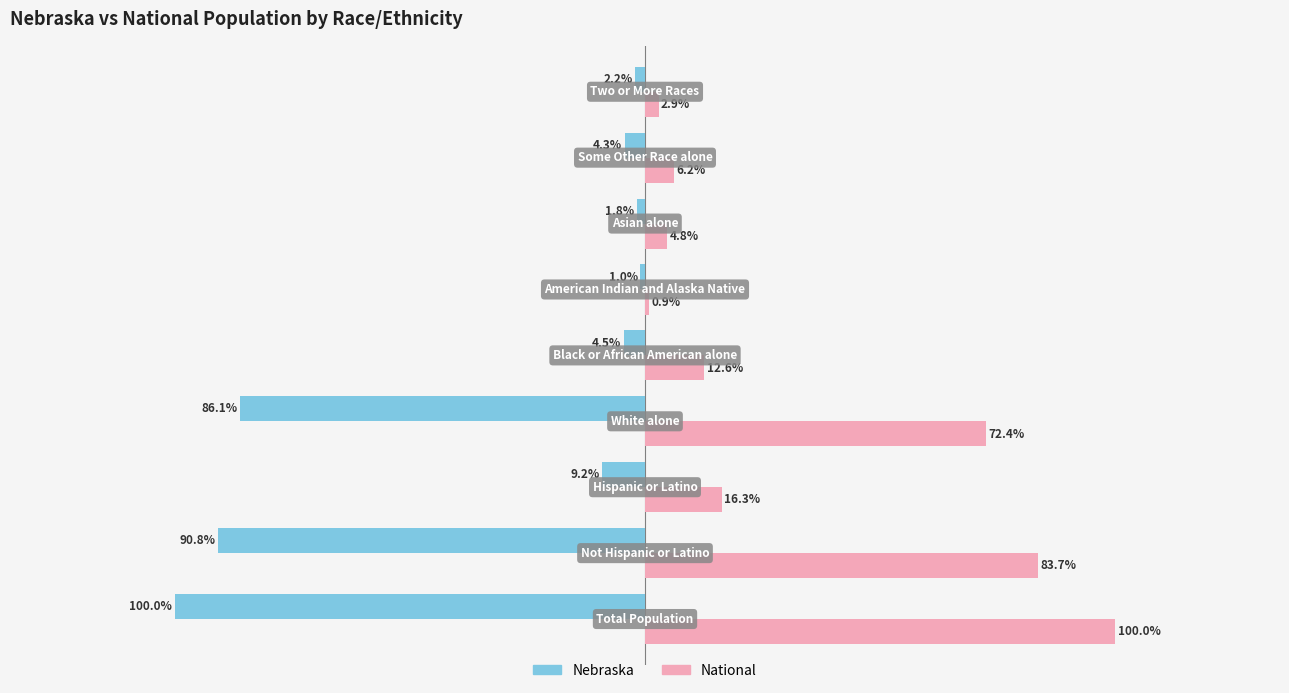

Which series has the largest range (max minus min)?

National